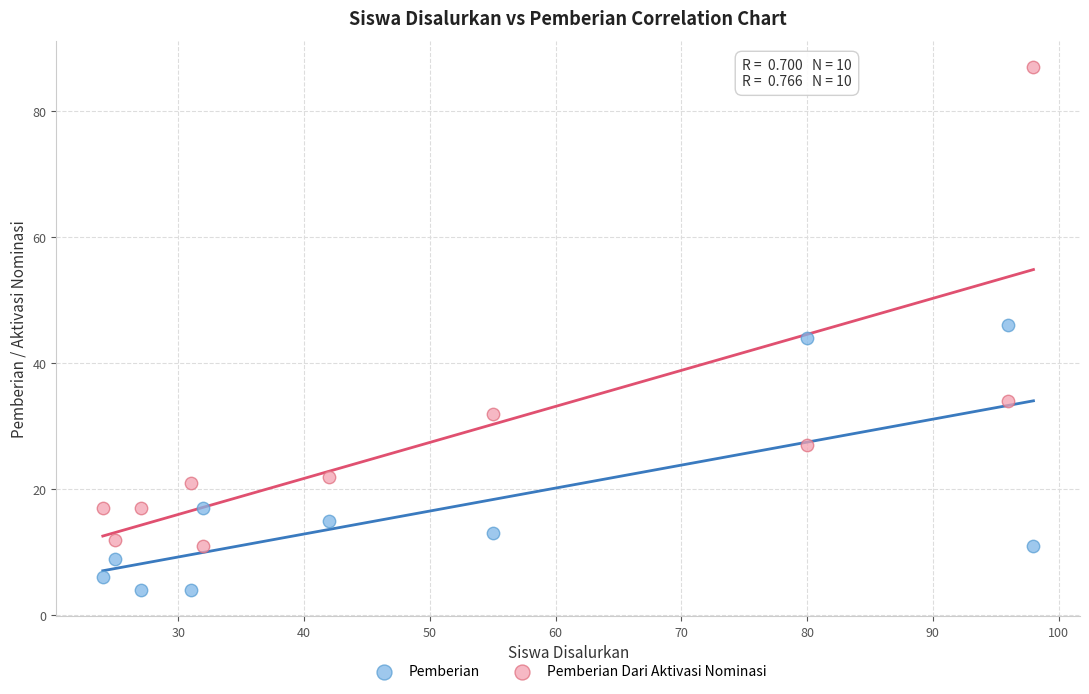

What is the X range (max minus min) for the scatter plot?

74